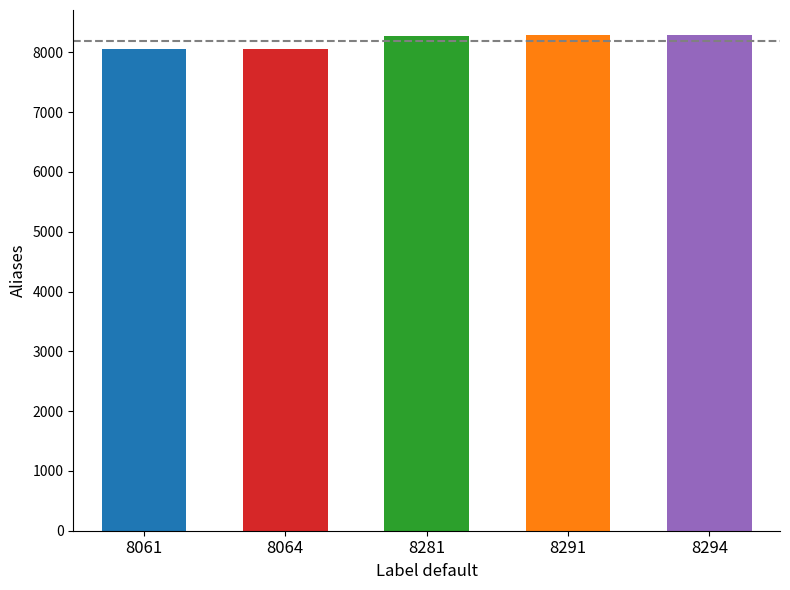

What is the difference between the maximum and minimum values?

233